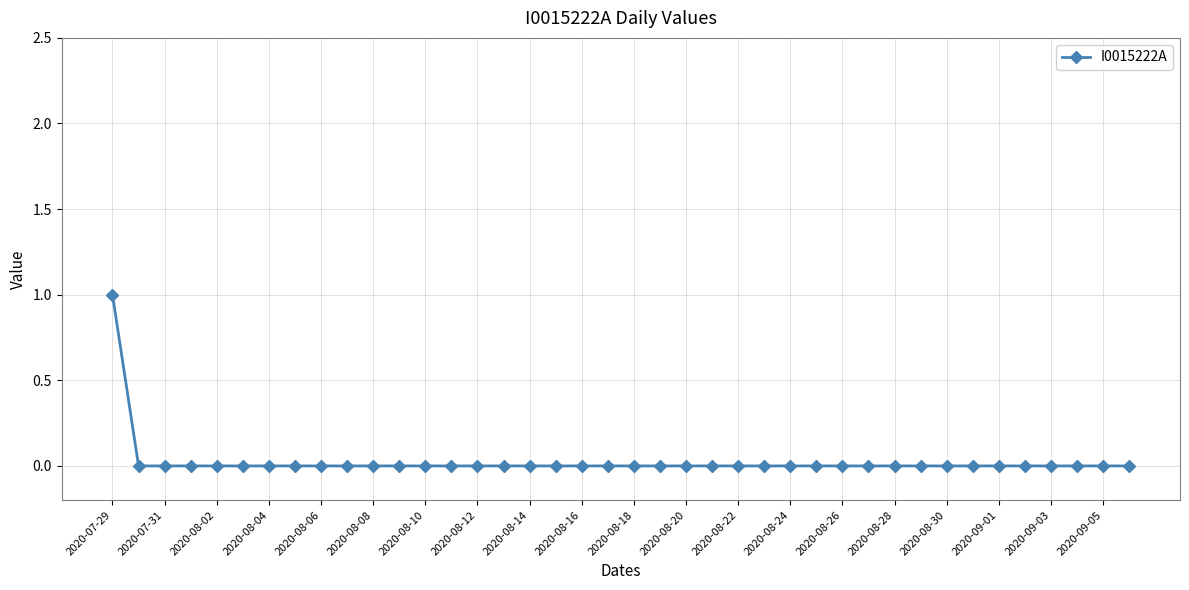

What is the difference between the maximum and second lowest values?

1